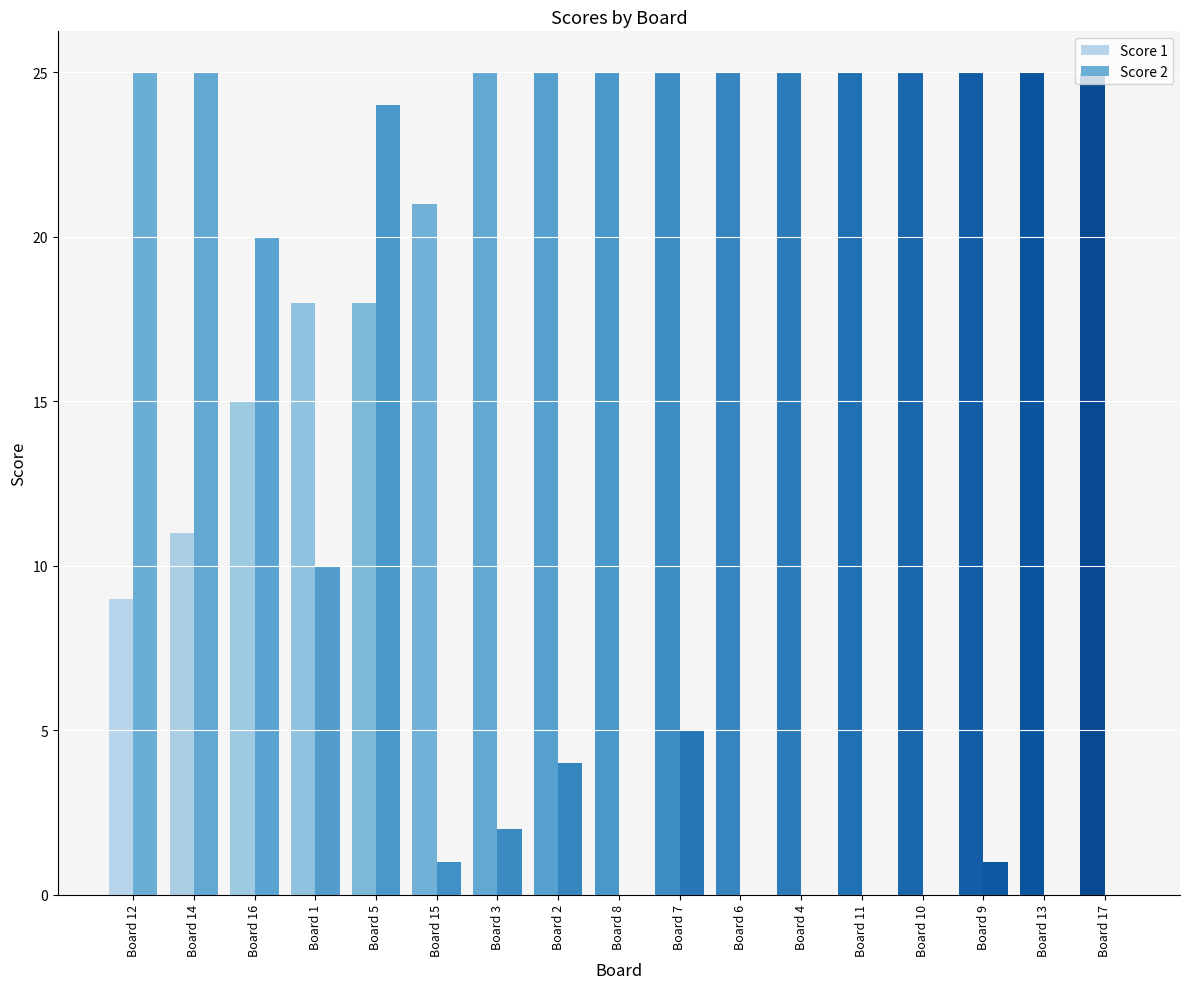

How many groups of bars are there?

17